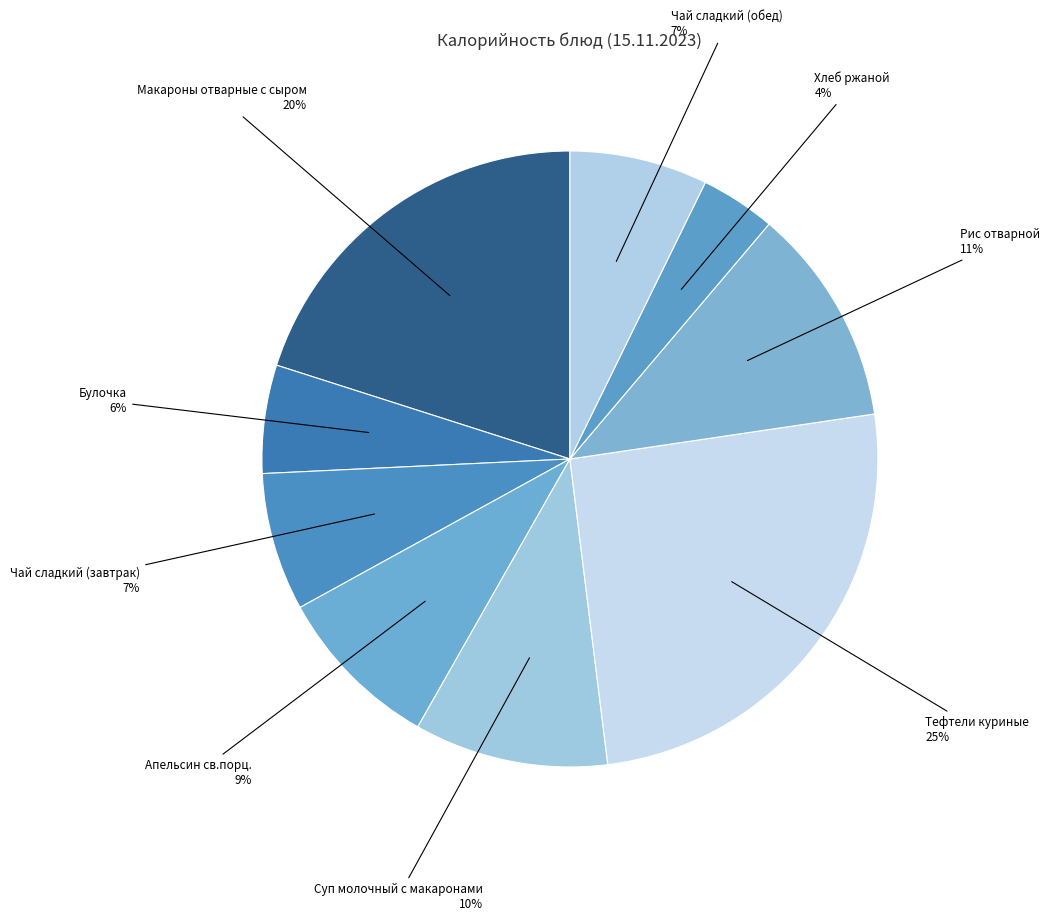

Which slice is the smallest?

Хлеб ржаной